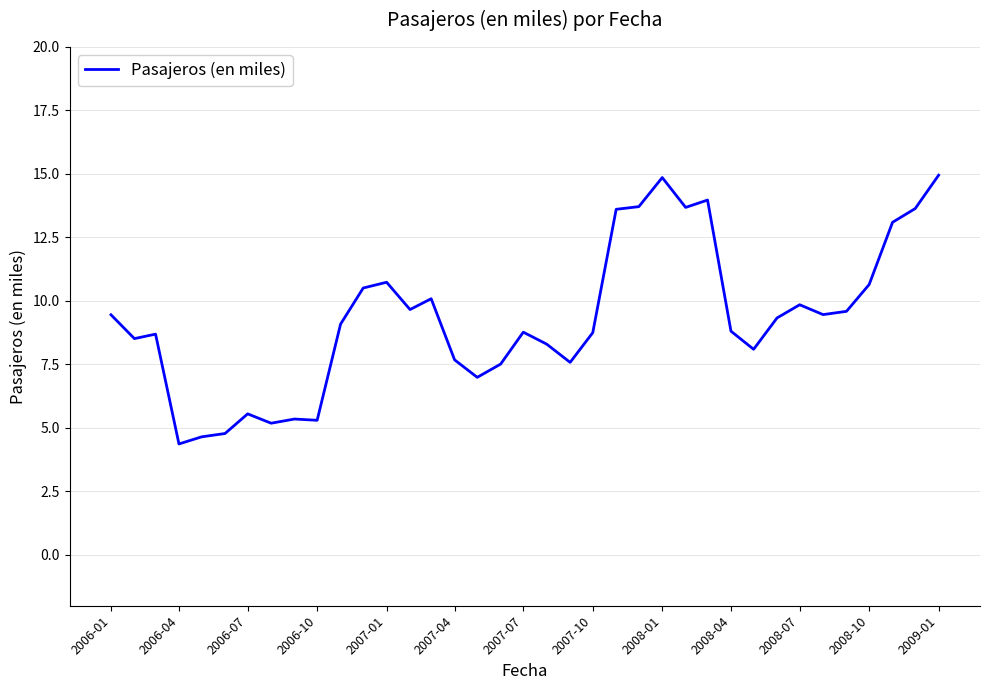

What is the difference between the maximum and minimum values?

10.6